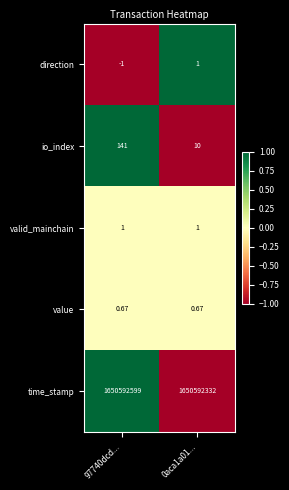

At which category is the sum across all series the highest?

97740dcd...